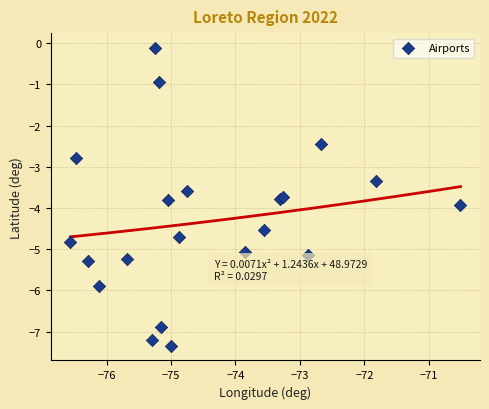

What Y value in the scatter plot is closest to -3?

-2.8